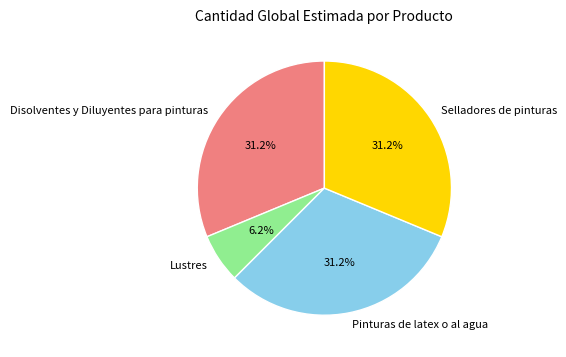

How many segments does this pie chart have?

4